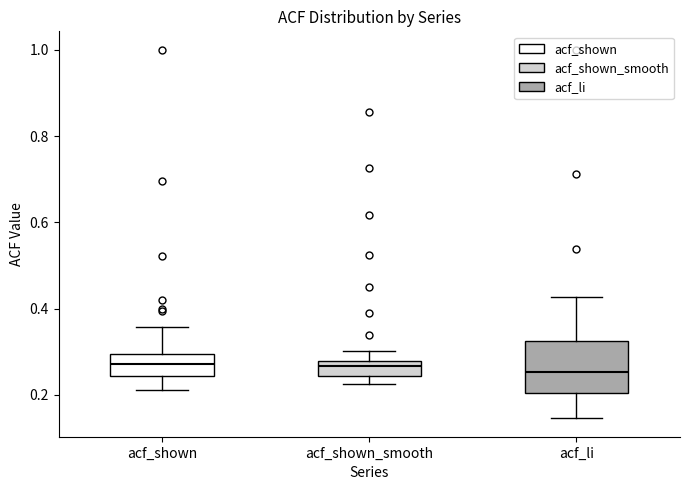

Reading left to right, read every box against the y-axis: the position of its median line, the range the box covers, and the ends of its whiskers. The values are not printed on the chart, so give them approximately, as read against the axis.

acf_shown: median 0.28, box 0.24 to 0.30, whiskers 0.22 to 0.36
acf_shown_smooth: median 0.26, box 0.24 to 0.28, whiskers 0.22 to 0.30
acf_li: median 0.26, box 0.20 to 0.32, whiskers 0.14 to 0.42